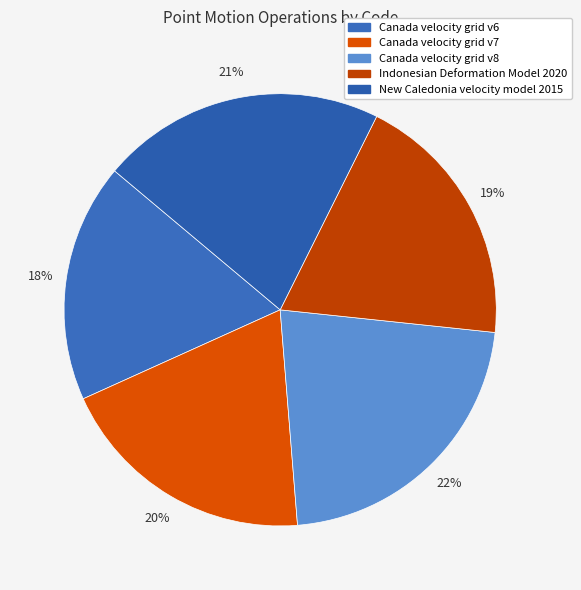

Does Indonesian Deformation Model 2020 account for over 50% of the chart?

No